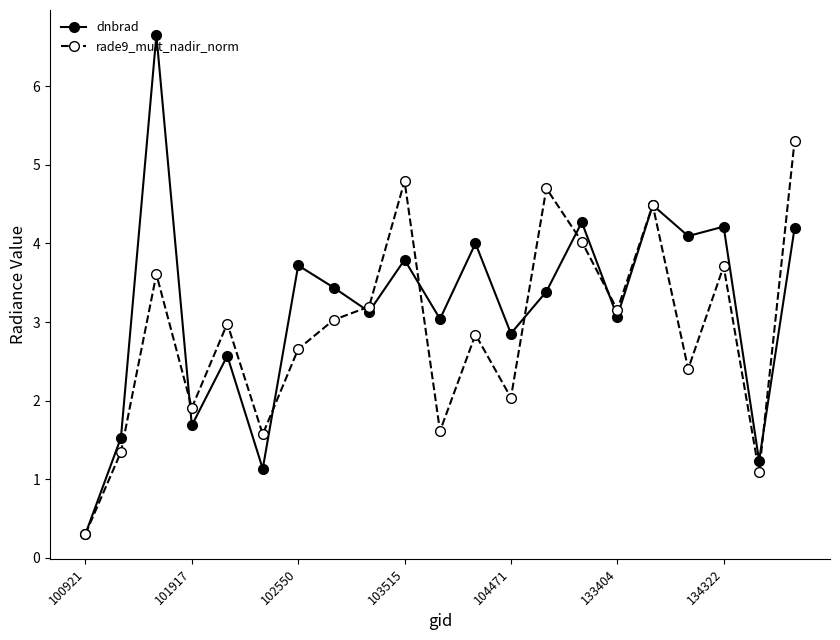

What is the value of the dnbrad point at the 1st from the left?

0.3